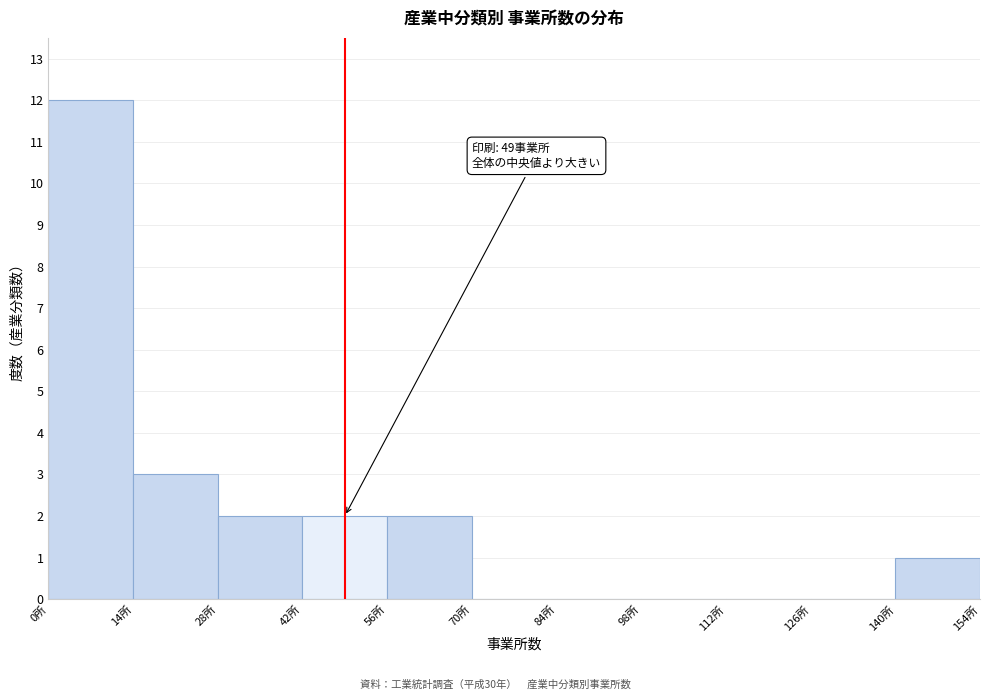

Which range on the x-axis has the tallest bar?

0 to 14